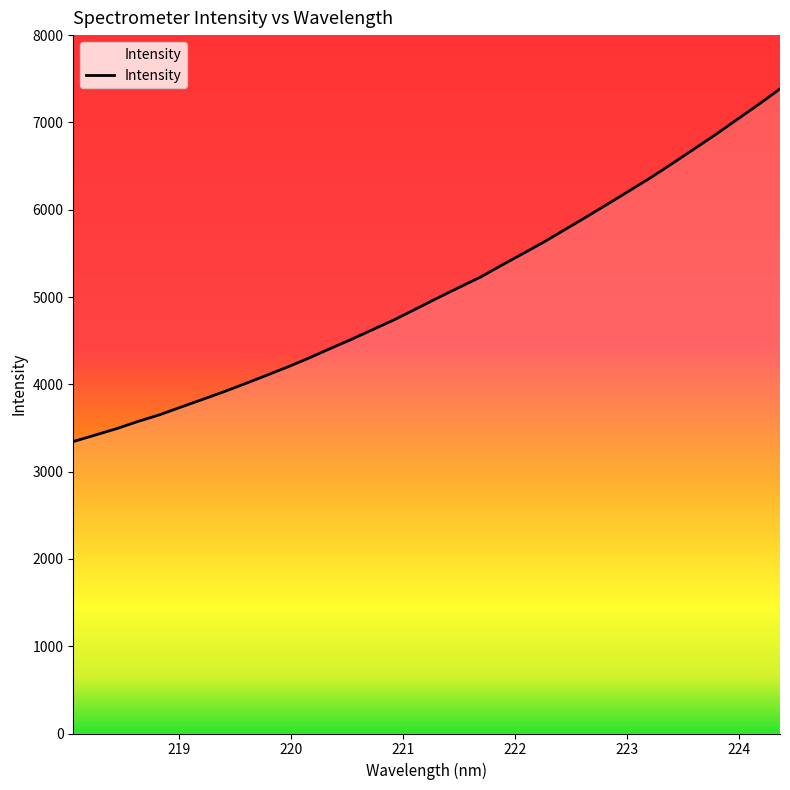

How many values are below 4988?

17